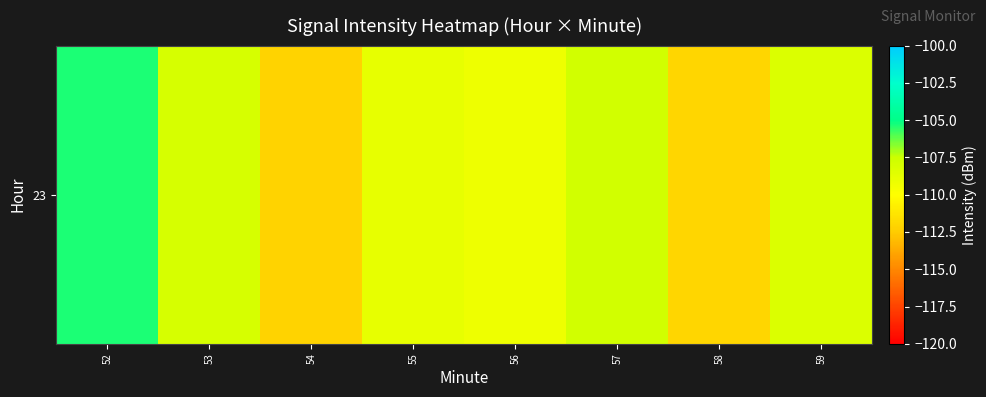

Where does the data first go above -108?

52